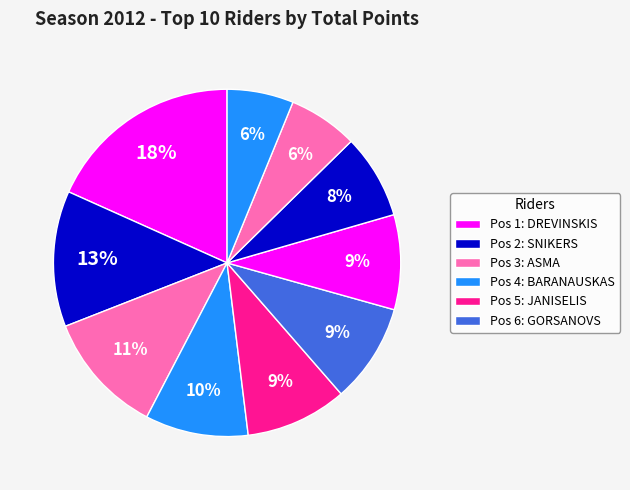

How many segments does this pie chart have?

10